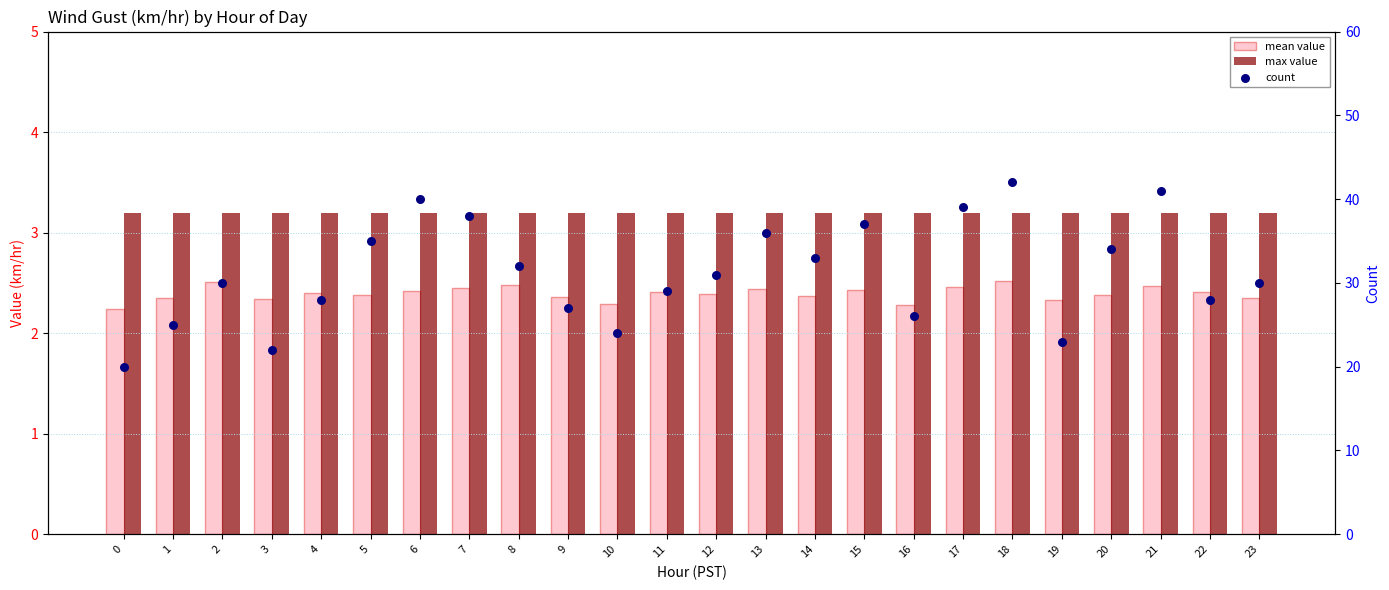

Which series reaches the minimum Y coordinate?

mean value